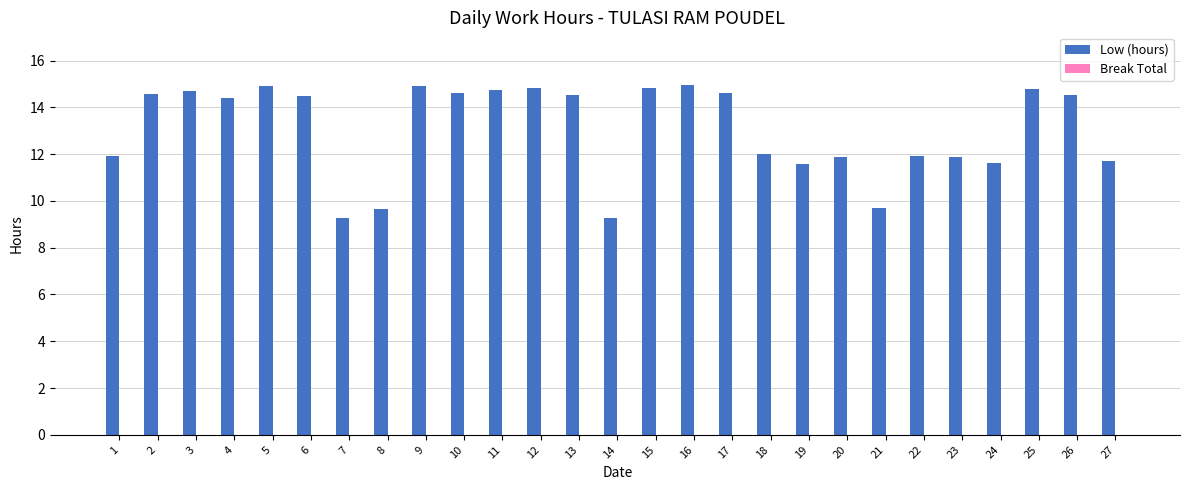

What is the greatest value displayed?

15.0